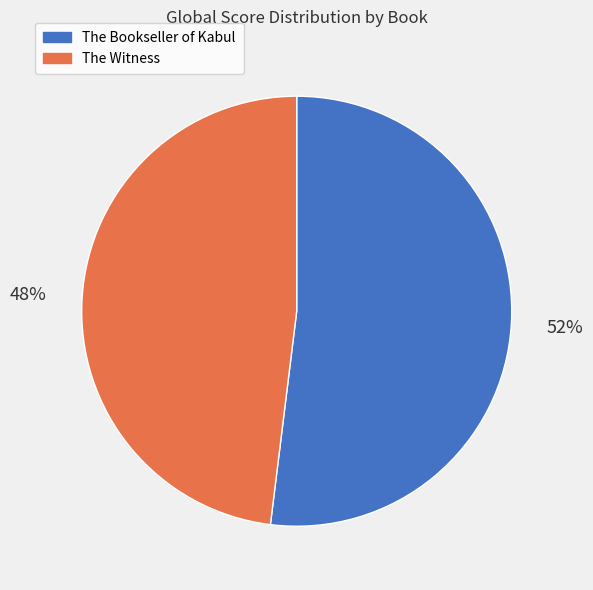

To the nearest percent, what is the average slice percentage?

50%